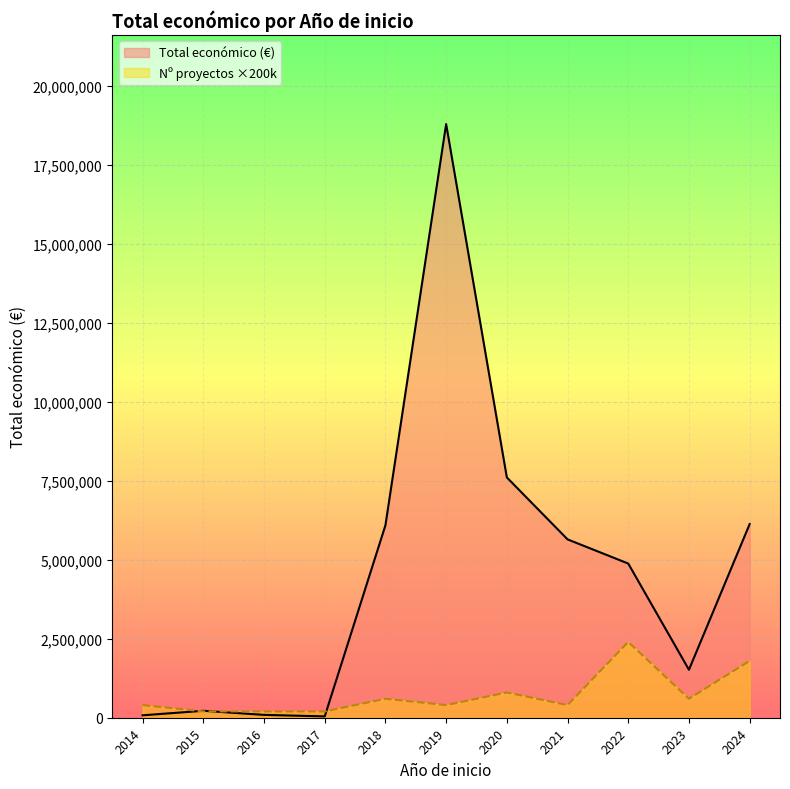

Reading left to right, extract all data points from this chart.

Total económico (€): 2014=76800	2015=219515	2016=90081	2017=42072	2018=6092915	2019=18793132	2020=7606947	2021=5646321	2022=4880708	2023=1518257	2024=6129776
Nº proyectos ×200k: 2014=400000	2015=200000	2016=200000	2017=200000	2018=600000	2019=400000	2020=800000	2021=400000	2022=2400000	2023=600000	2024=1800000